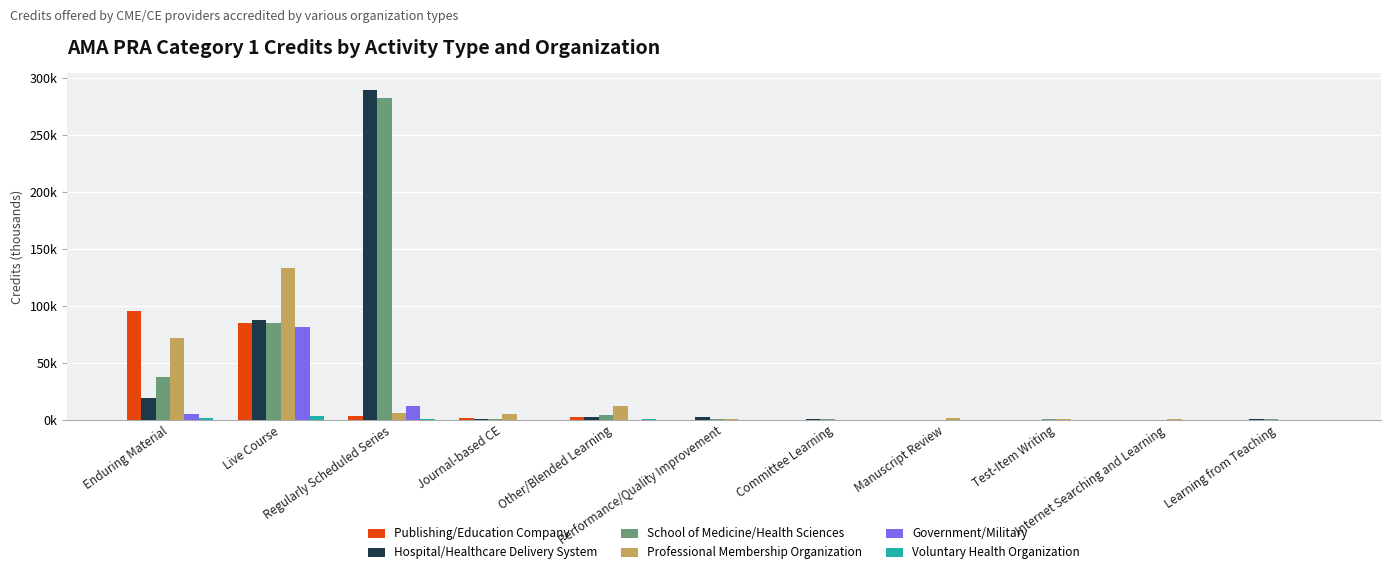

Which series changed the most between Committee Learning and Manuscript Review?

Professional Membership Organization